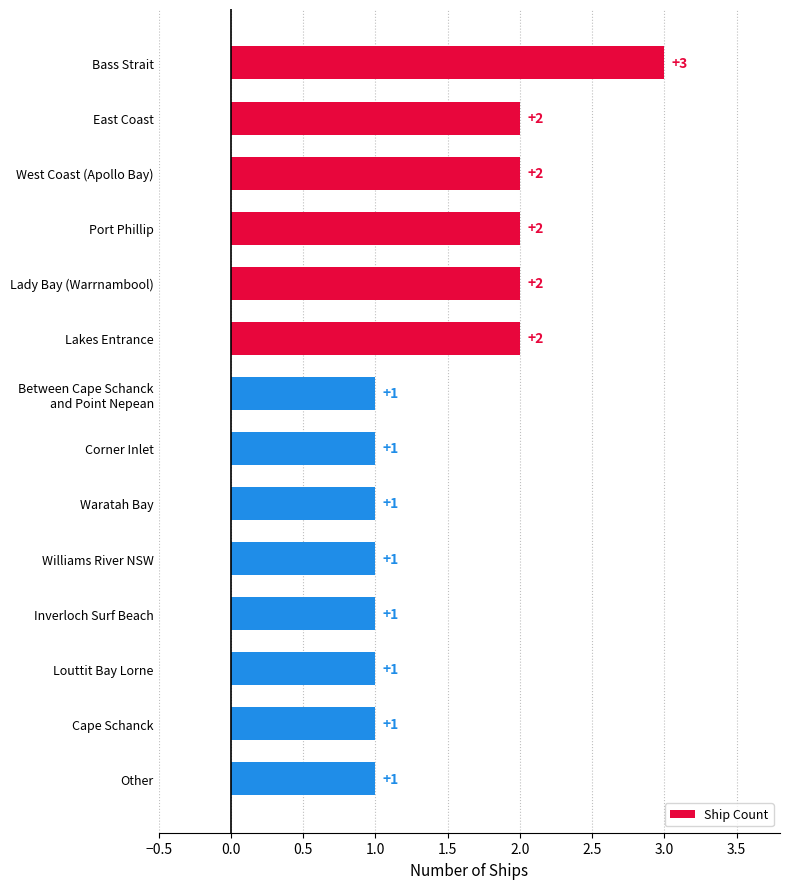

Is it true that the value at Louttit Bay Lorne is 1?

True